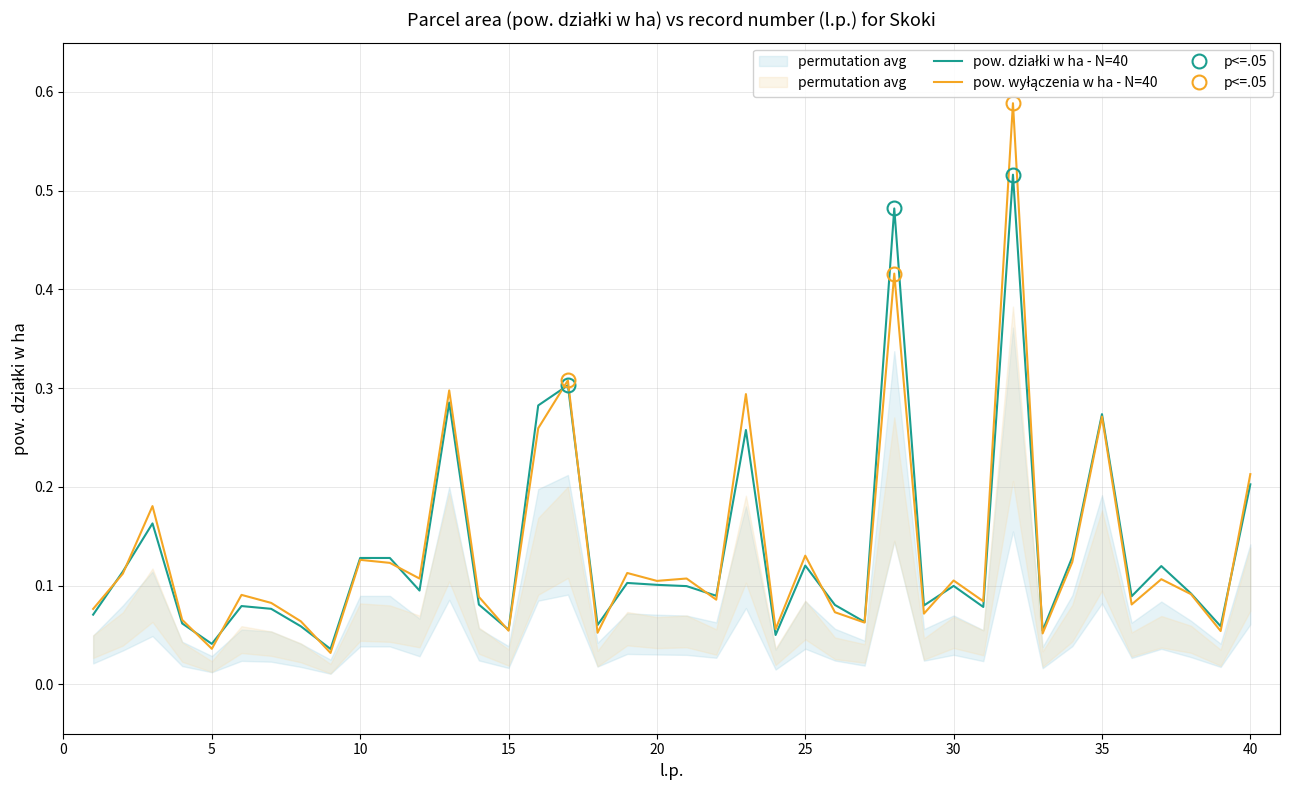

How many lines are shown in the chart?

2